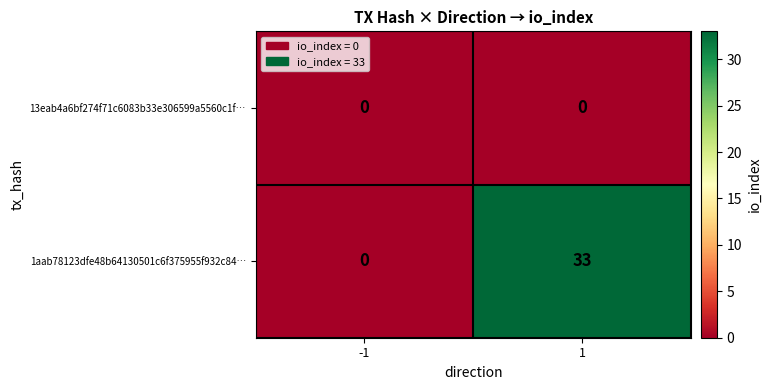

Is it true that 13eab4a6bf274f71c6083b33e306599a5560c1f… equals 0 at -1?

True